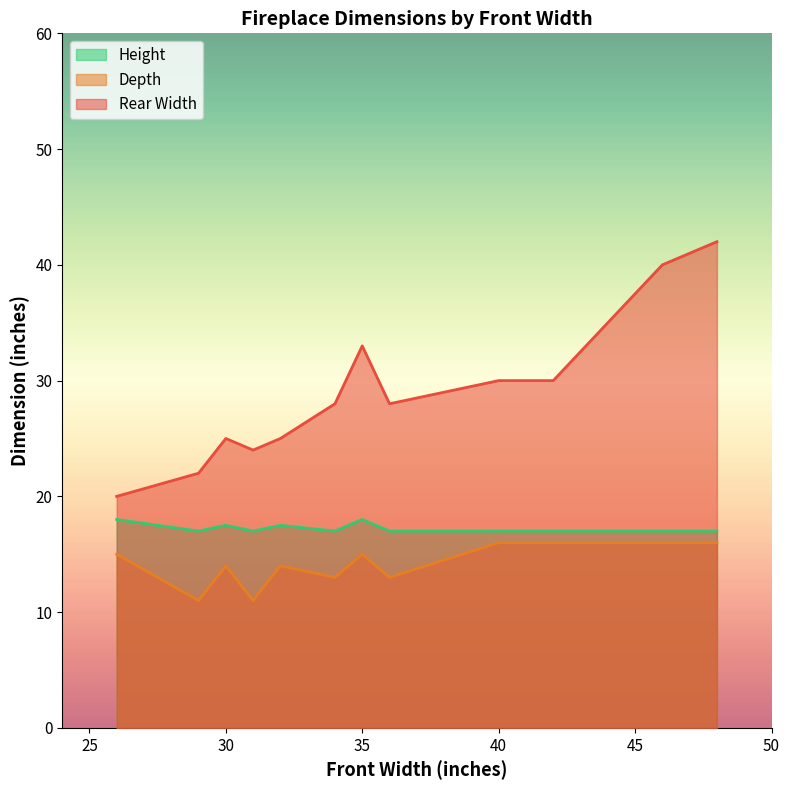

What are all the series names shown in the legend?

Height, Depth, Rear Width